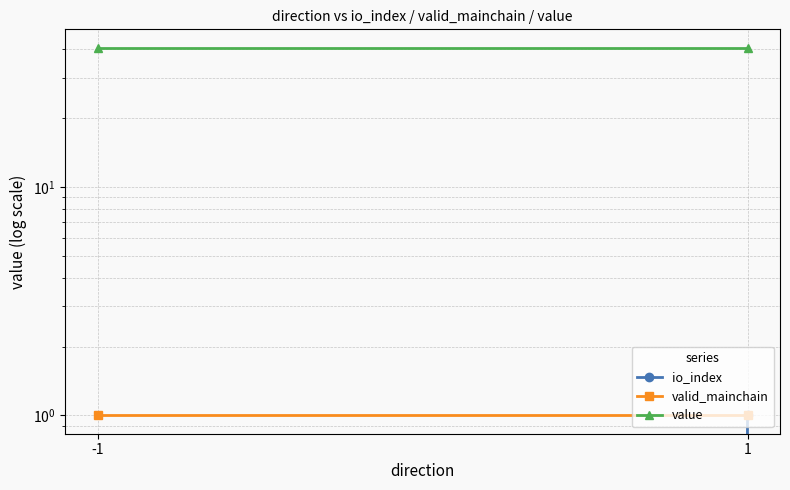

What are all the series names shown in the legend?

io_index, valid_mainchain, value